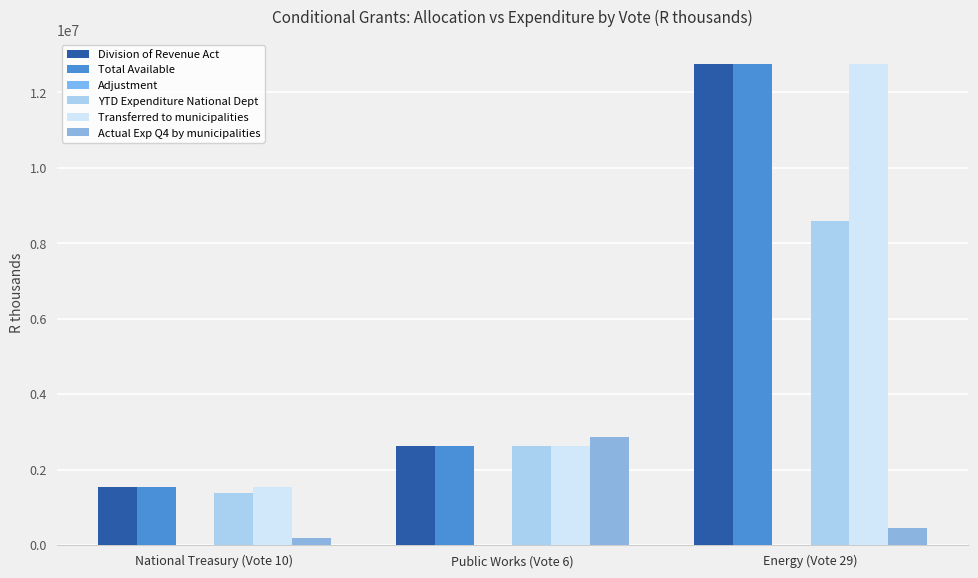

Reading left to right, extract all data points from this chart.

Division of Revenue Act: 1550000	2617000	12762000
Total Available: 1550000	2617000	12762000
Adjustment: 0	0	0
YTD Expenditure National Dept: 1368000	2617000	8597000
Transferred to municipalities: 1550000	2617000	12762000
Actual Exp Q4 by municipalities: 173019	2859896	448559